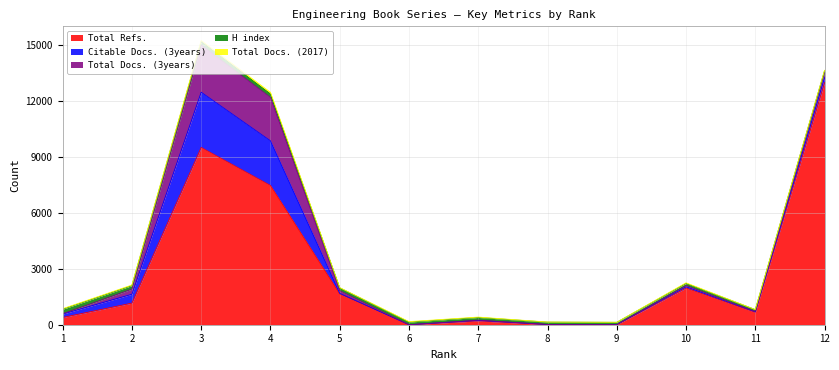

What is the difference between the highest and lowest values at 11?

664